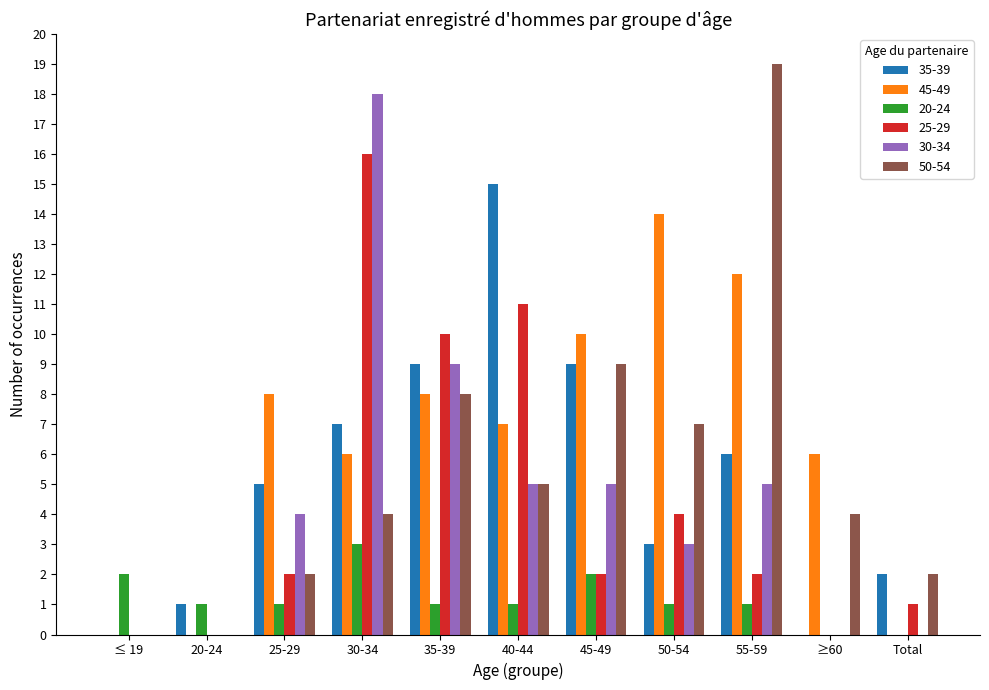

At which category is the sum across all series the highest?

30-34